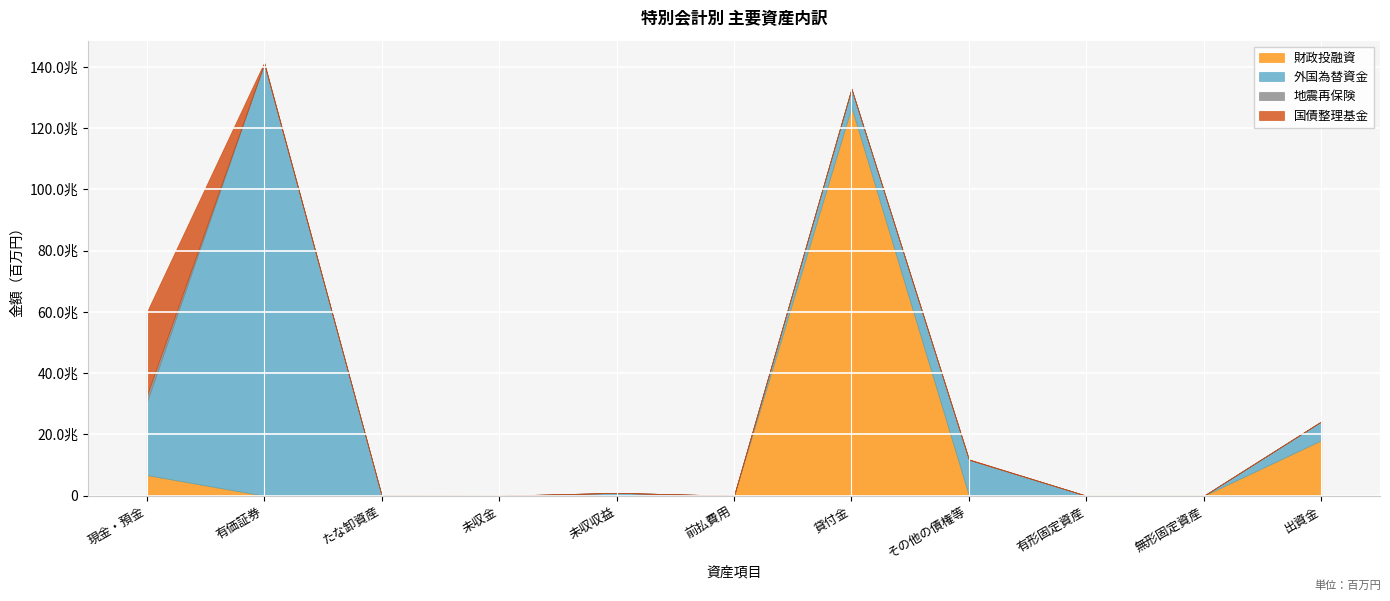

Is it true that 財政投融資 equals 75110 at 未収収益?

True